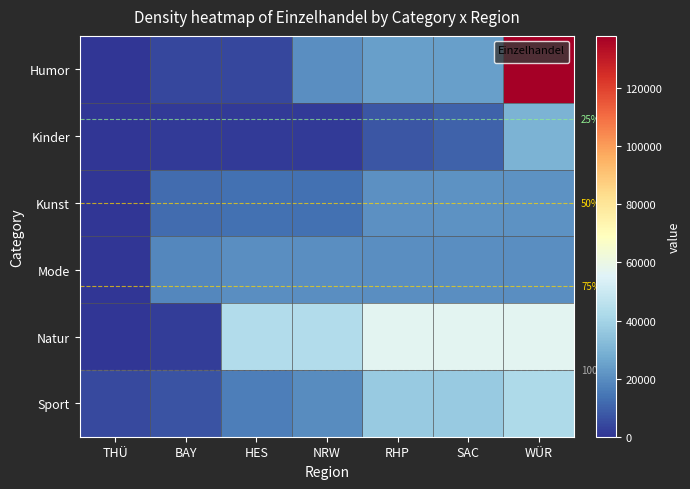

What value does the Natur series have at WÜR?

56826.0